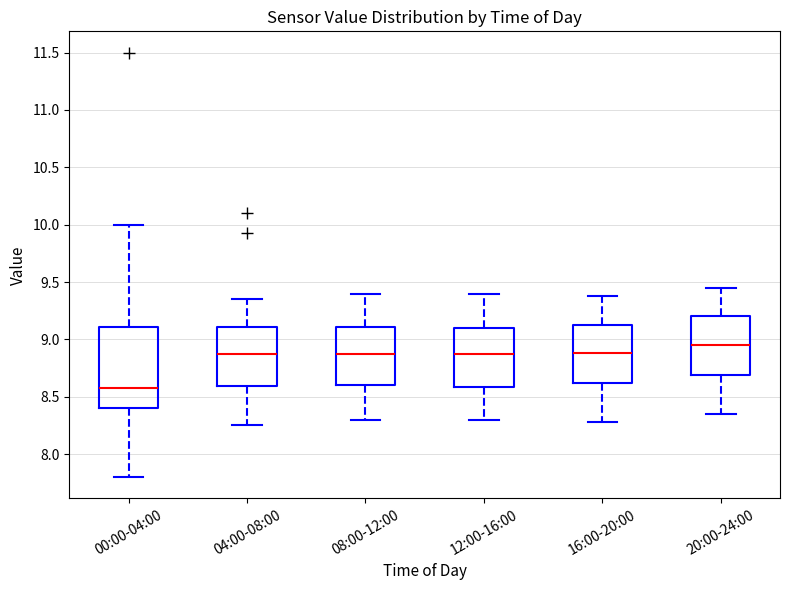

Reading left to right, transcribe this box plot: for each box, give where its median line is, the range the box spans, and where its two whiskers end, as read against the y-axis. The values are not printed on the chart, so give them approximately, as read against the axis.

00:00-04:00: median 8.60, box 8.40 to 9.10, whiskers 7.80 to 10.00
04:00-08:00: median 8.90, box 8.60 to 9.10, whiskers 8.25 to 9.35
08:00-12:00: median 8.90, box 8.60 to 9.10, whiskers 8.30 to 9.40
12:00-16:00: median 8.90, box 8.60 to 9.10, whiskers 8.30 to 9.40
16:00-20:00: median 8.90, box 8.60 to 9.15, whiskers 8.30 to 9.40
20:00-24:00: median 8.95, box 8.70 to 9.20, whiskers 8.35 to 9.45